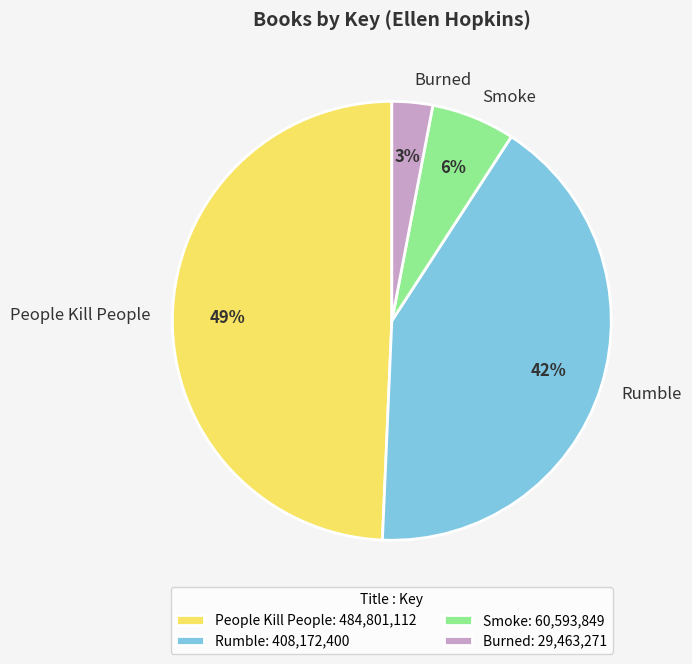

Rank the categories by value from highest to lowest.

People Kill People, Rumble, Smoke, Burned